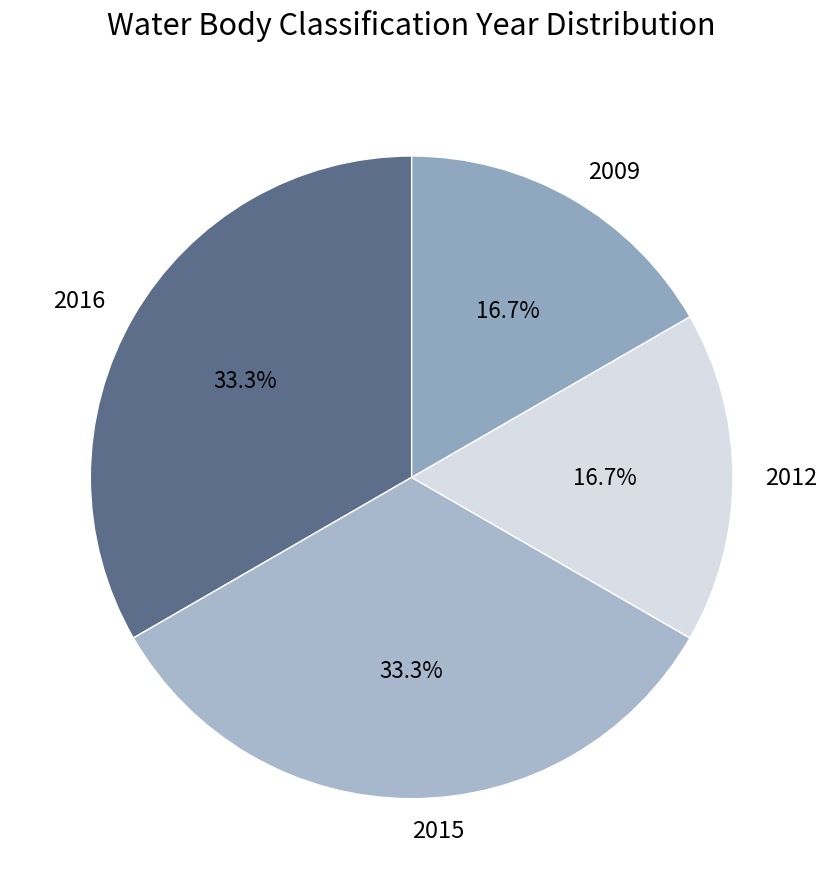

Does 2015 account for over 50% of the chart?

No